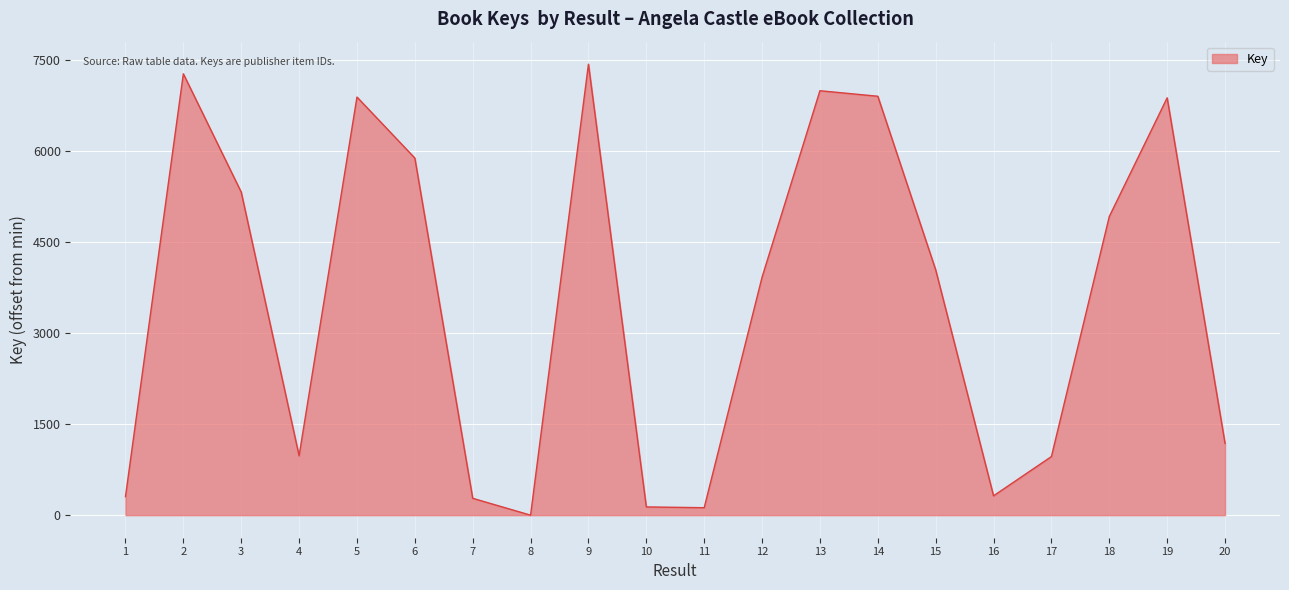

How many lines are shown in the chart?

1